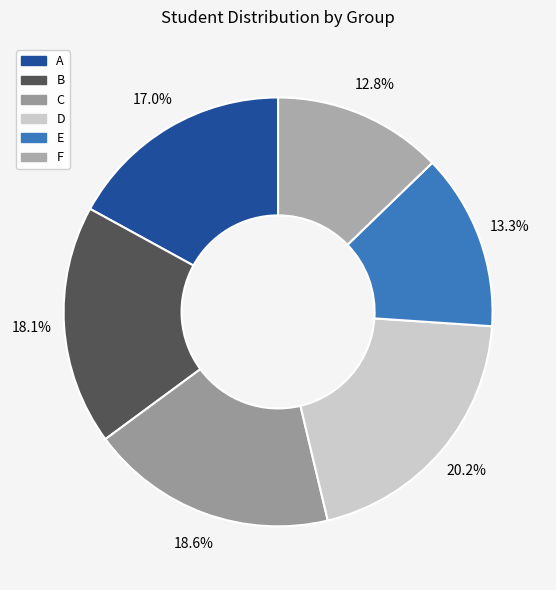

Does any single category account for the majority?

No